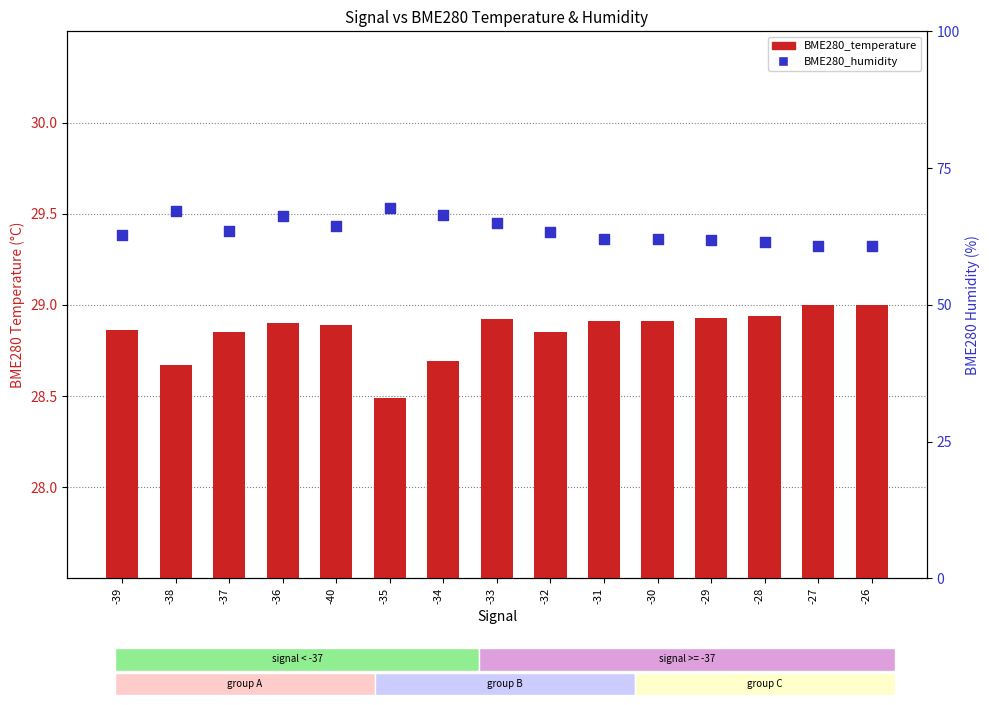

At which category is the sum across all series the highest?

-35